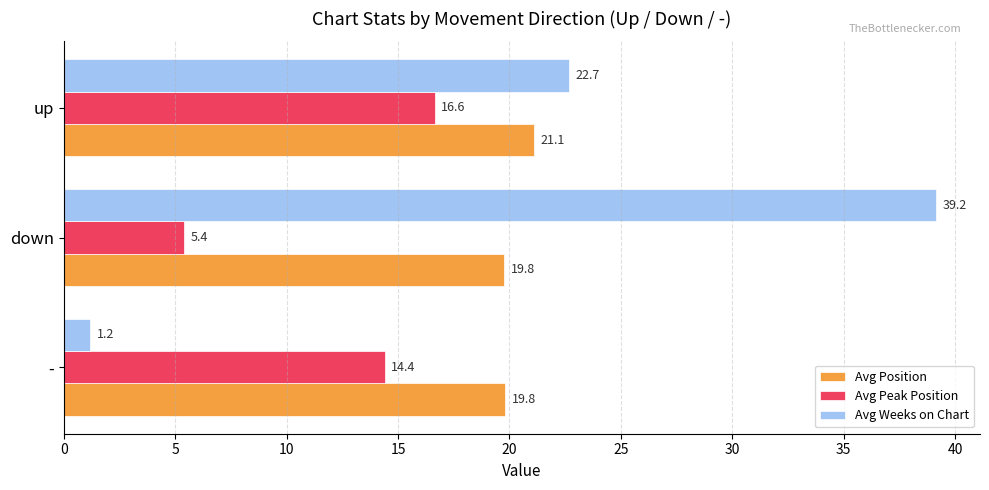

True or false: Avg Position has a value of 19.8 at -.

True